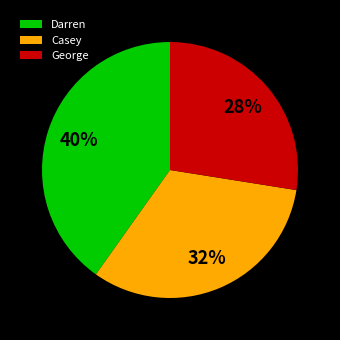

To the nearest percent, what is the average slice percentage?

33%